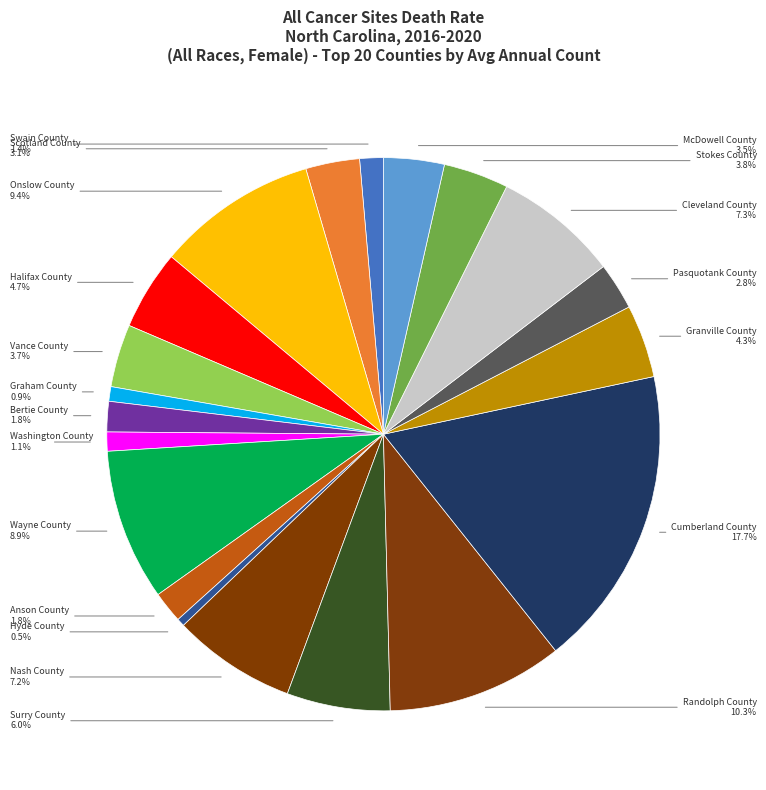

To the nearest percent, what is the difference between the largest and smallest slice percentages?

17%